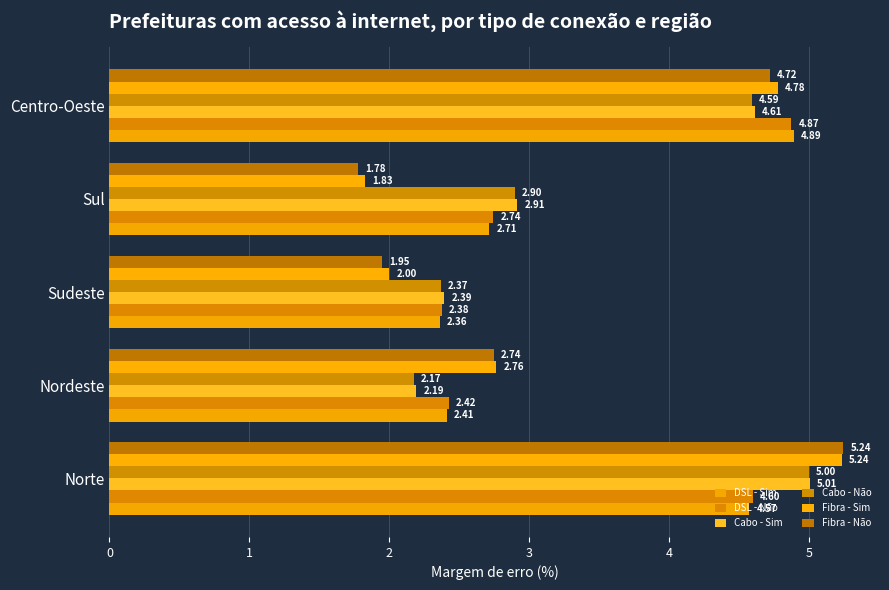

Which category has the lowest value in the Fibra - Não series?

Sul